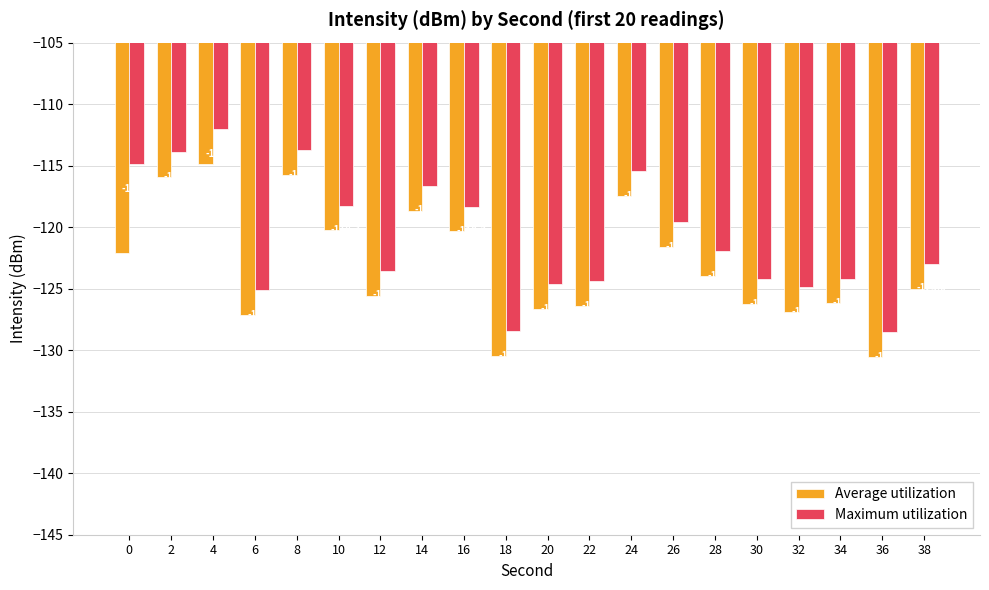

What is the value of the Maximum utilization bar at the 6th from the left?

-118.3